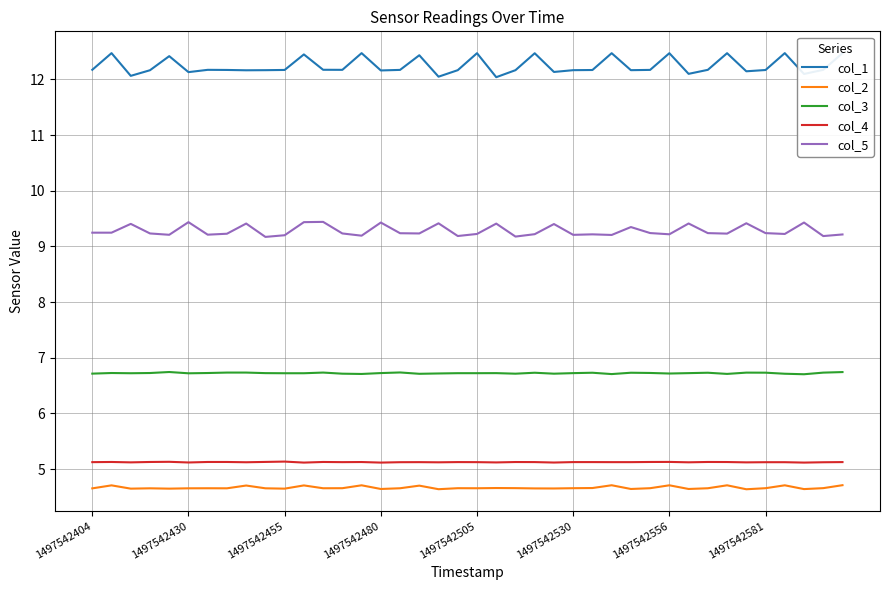

What is the lowest value of the col_5 series?

9.2